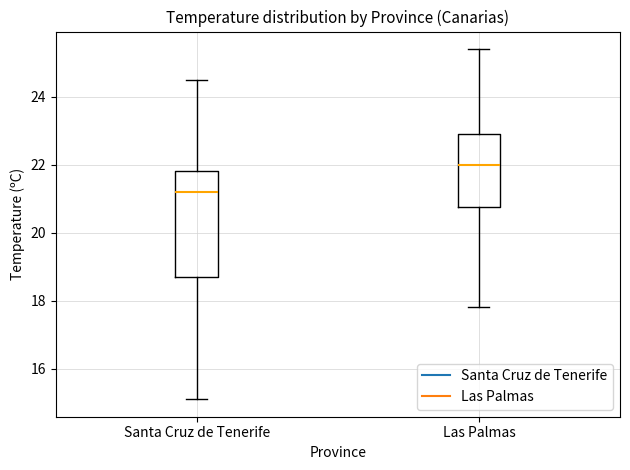

Which box has the highest median line?

Las Palmas